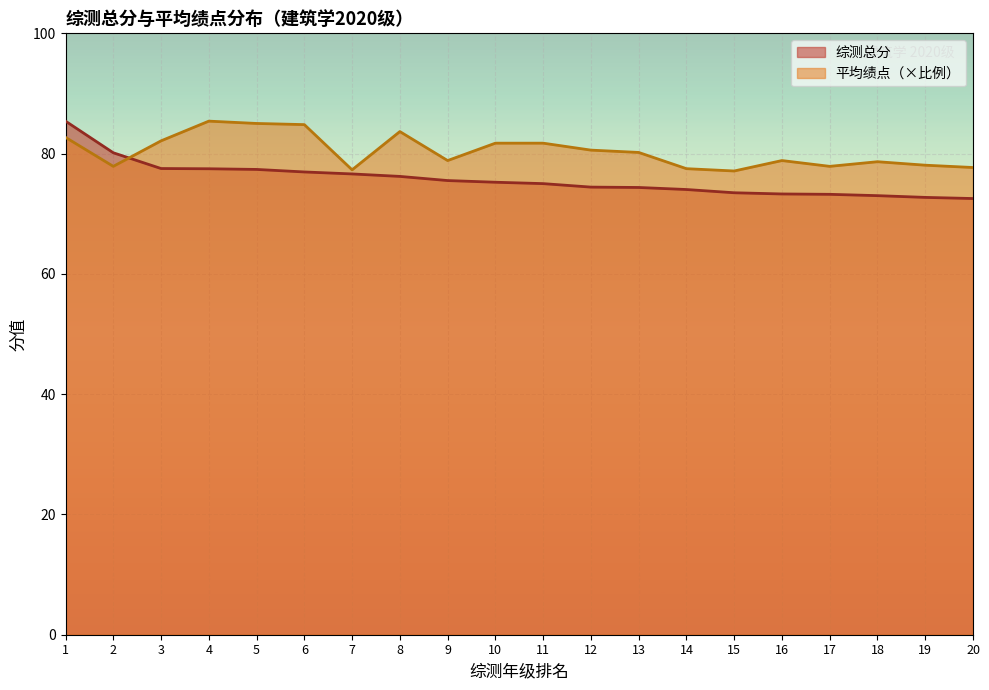

Which label corresponds to the largest value in the chart?

1